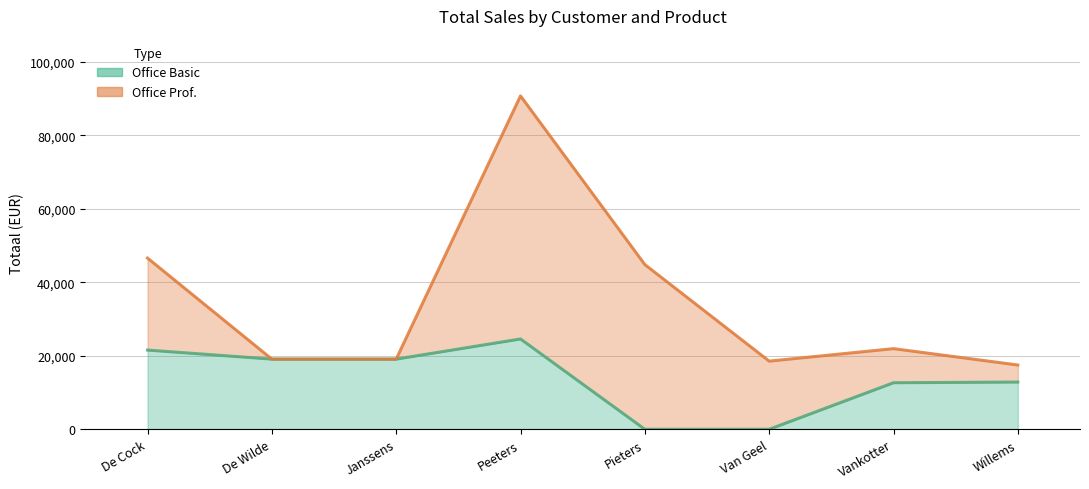

What is the difference between the values at Willems and Pieters?

12852